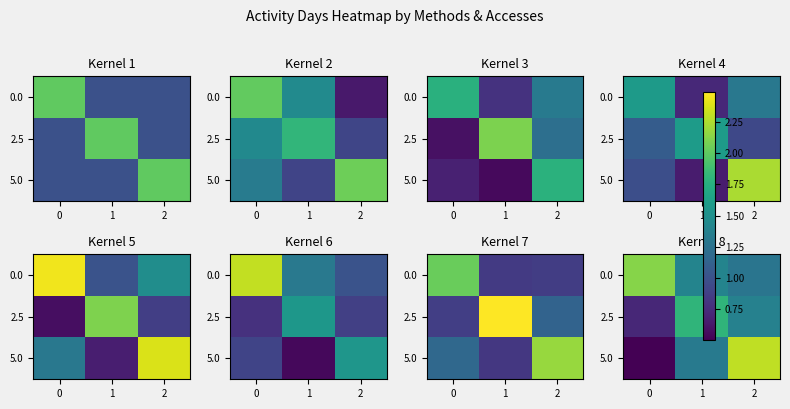

What is the approximate value of row_2 at 0?

0.5